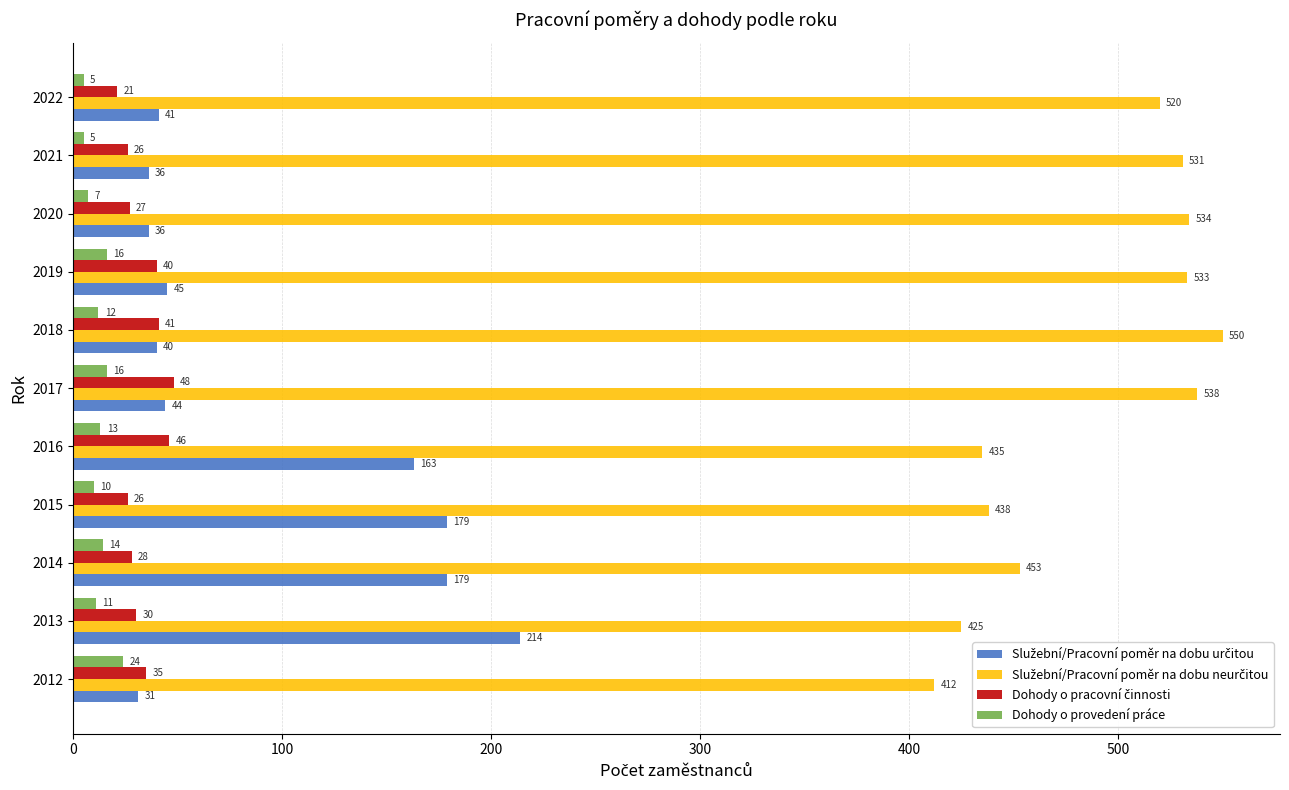

What is the difference between the maximum and second lowest values in the Dohody o provedení práce series?

19